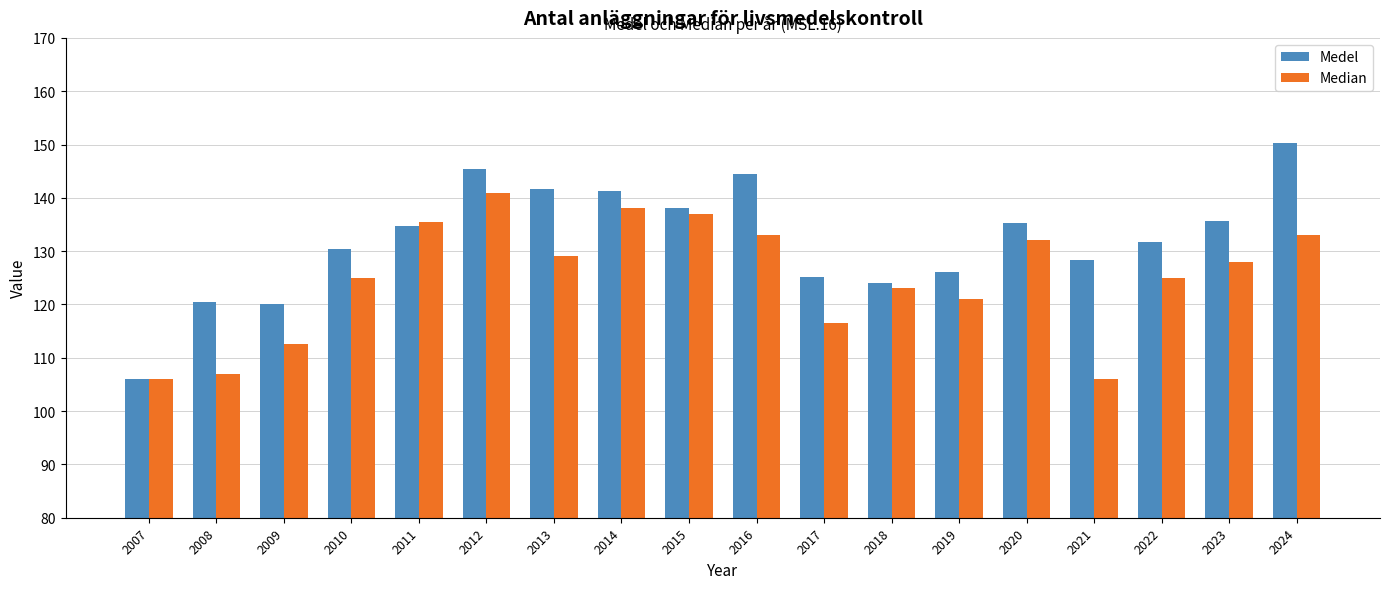

What is the value of the Median bar at the 2nd from the left?

107.0